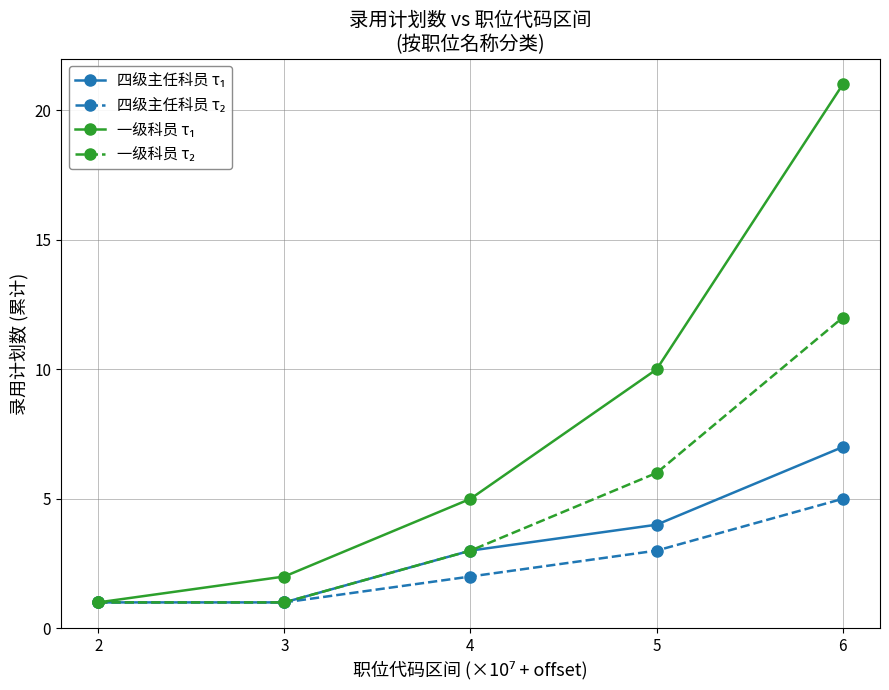

How many lines are shown in the chart?

4